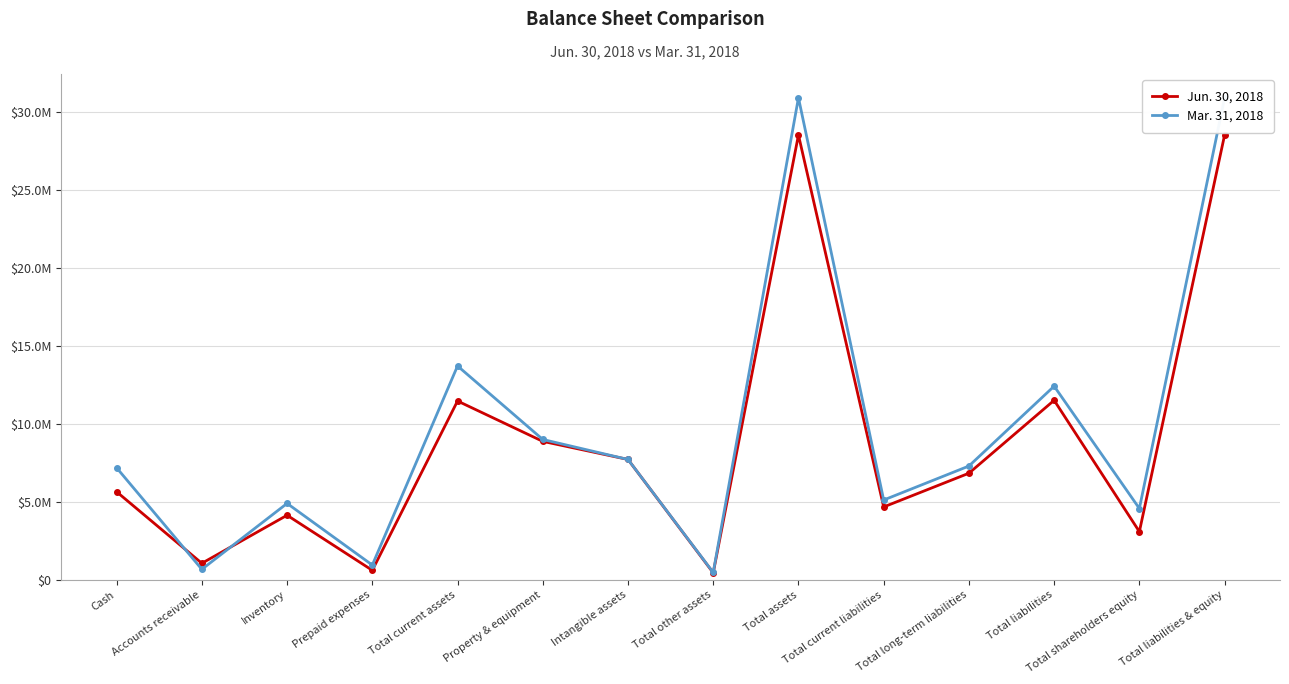

Where does the Mar. 31, 2018 series first go above 7292392?

Total current assets